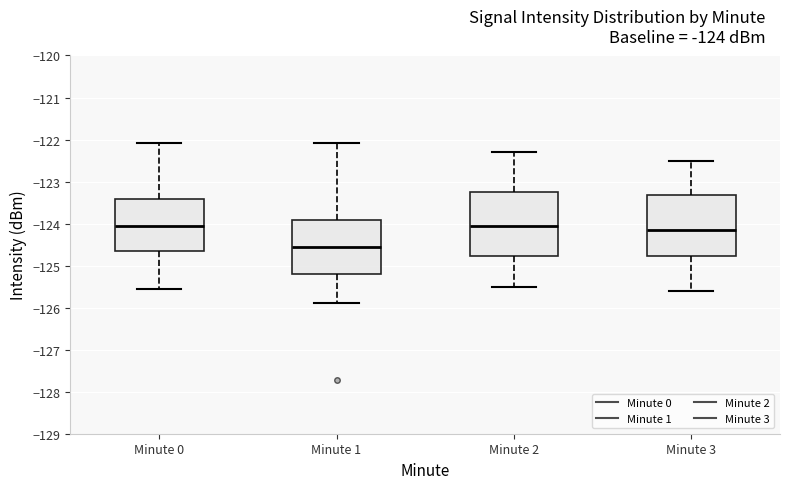

Which box has the lowest median line?

Minute 1